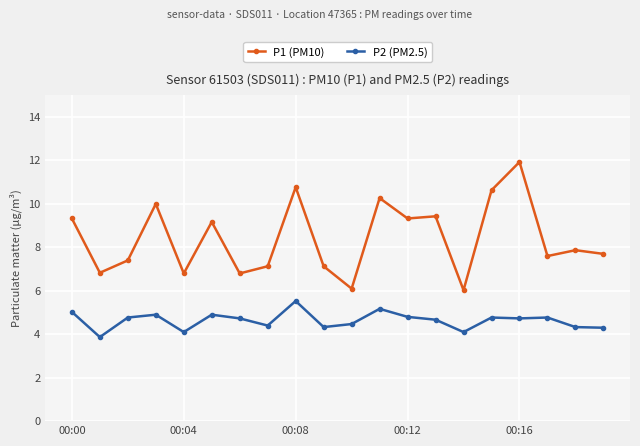

True or false: P1 (PM10) has more than 2 interior local peaks.

True